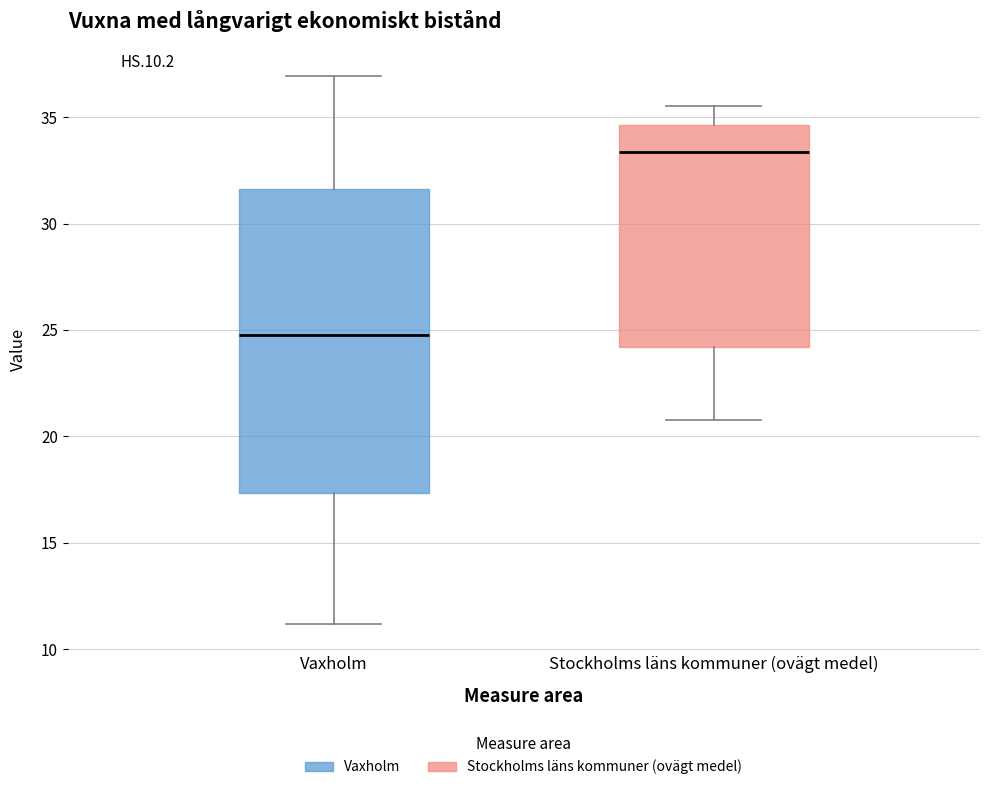

Which box's median line is the lowest?

Vaxholm